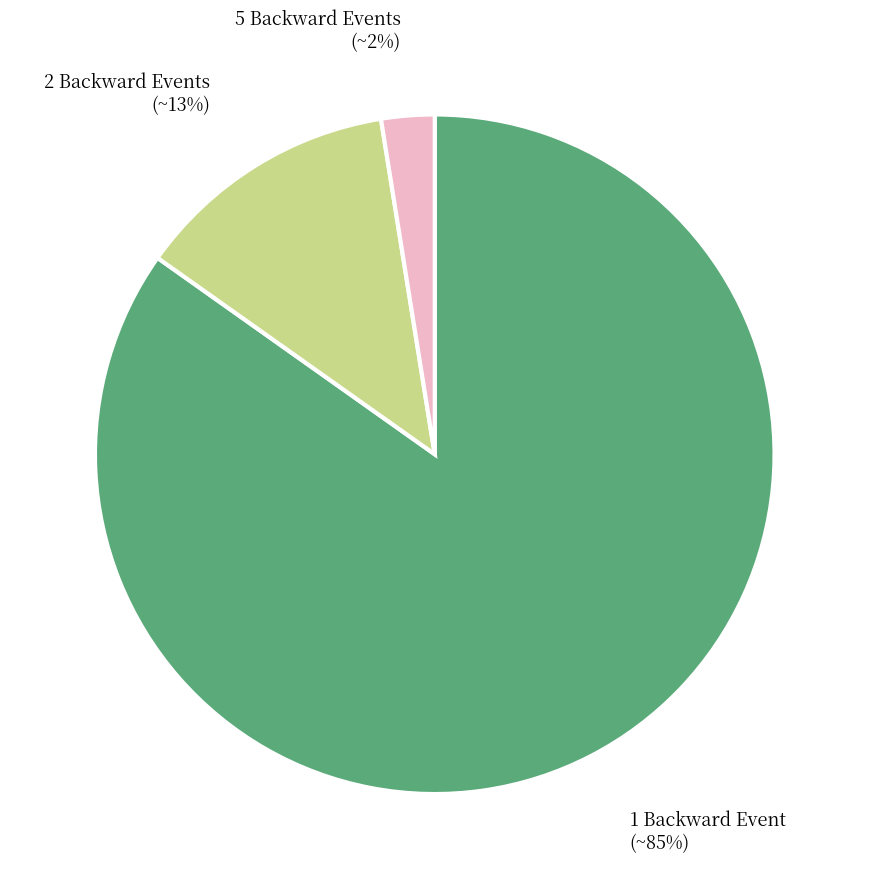

Which category accounts for the majority?

NumBackwardEvents=1